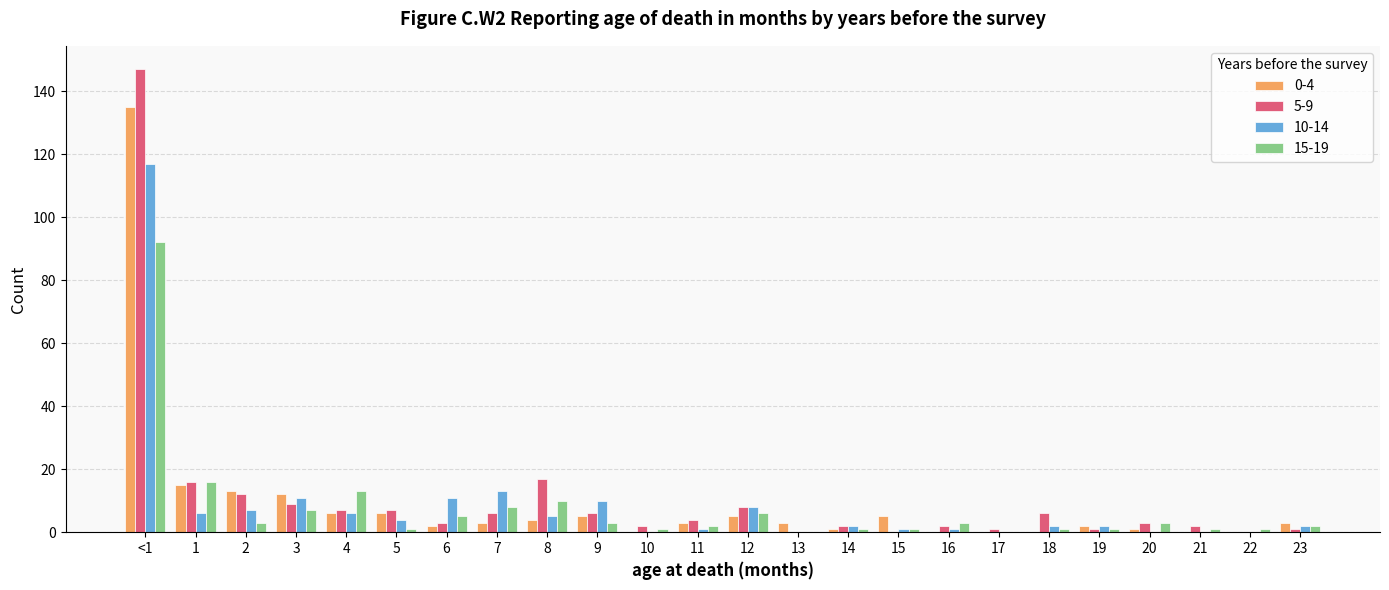

At which category is the sum across all series the highest?

<1